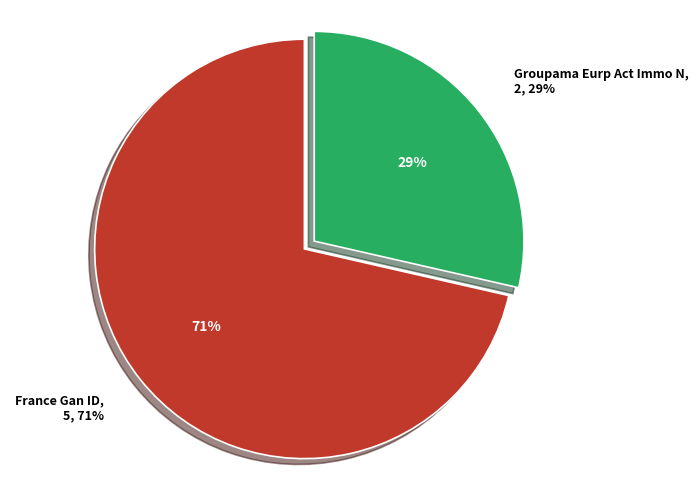

Which category accounts for the majority?

France Gan ID